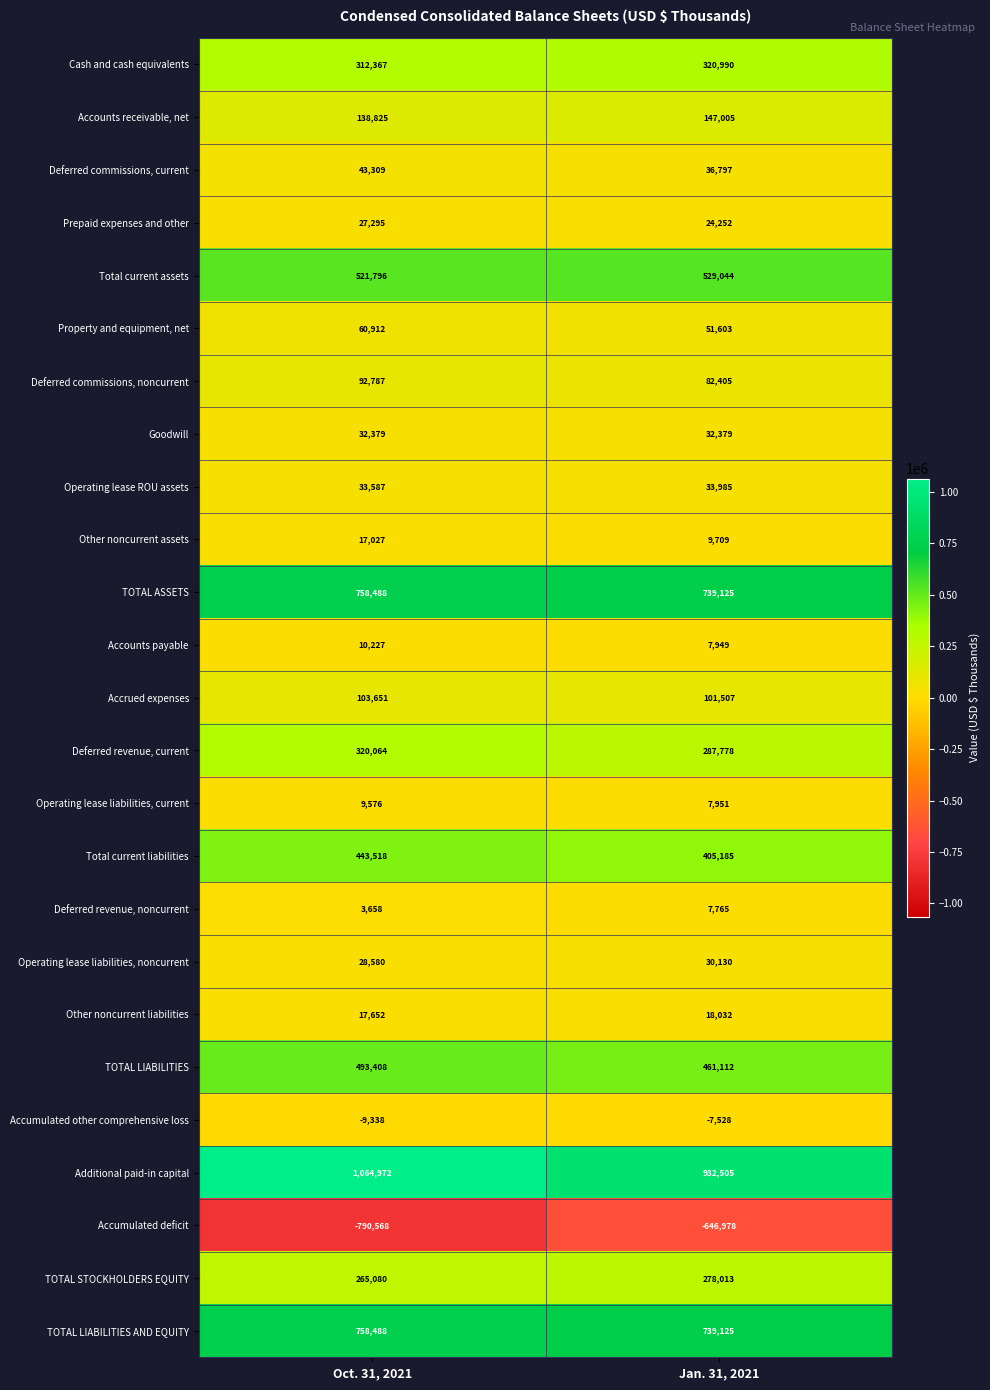

Rank the categories by Prepaid expenses and other value from highest to lowest.

Oct. 31, 2021, Jan. 31, 2021